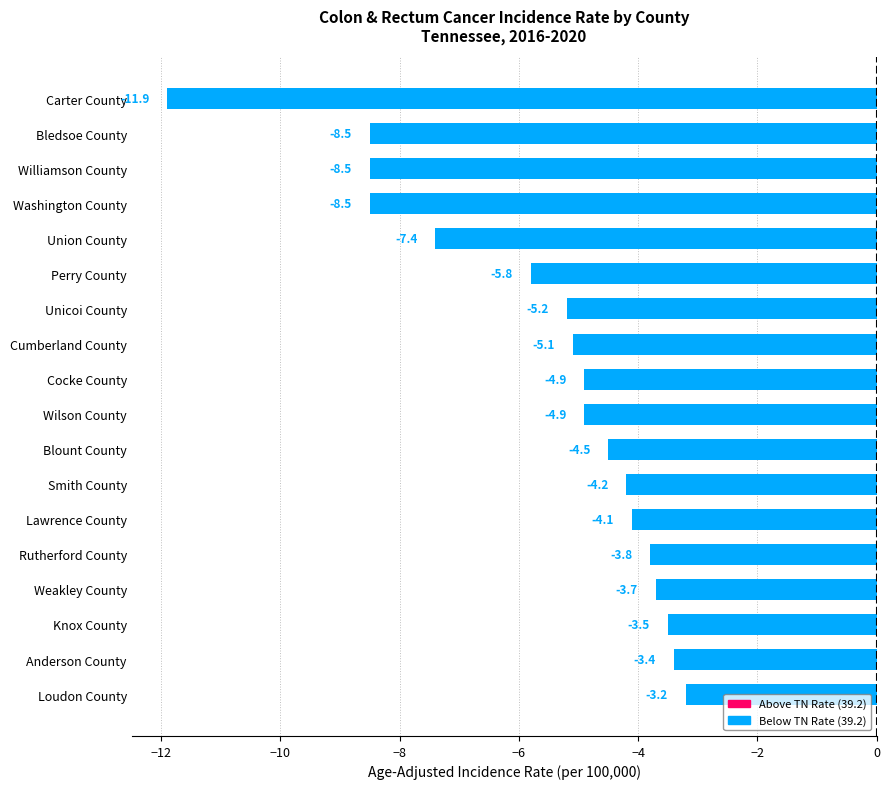

How many series are shown in this chart?

1